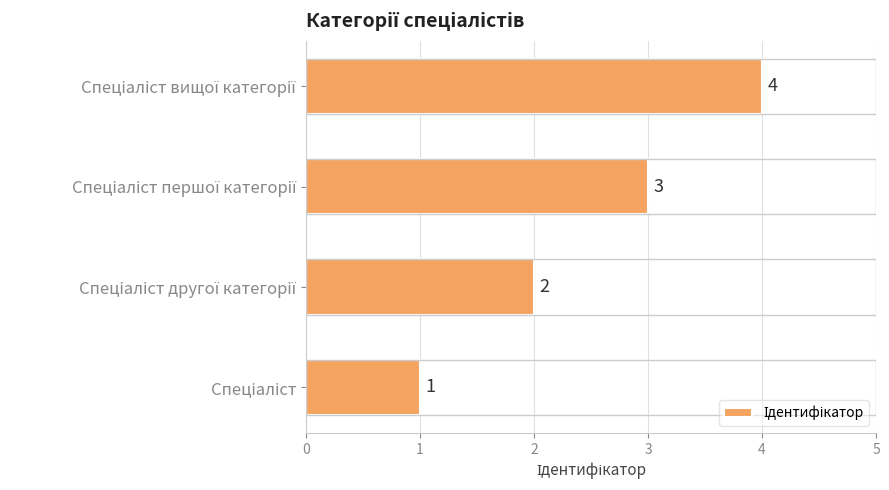

How many values are between 2 and 4?

3